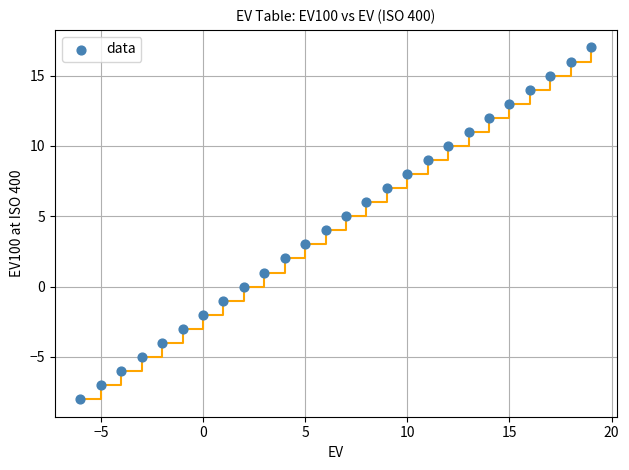

What is the range of X values (max minus min)?

25